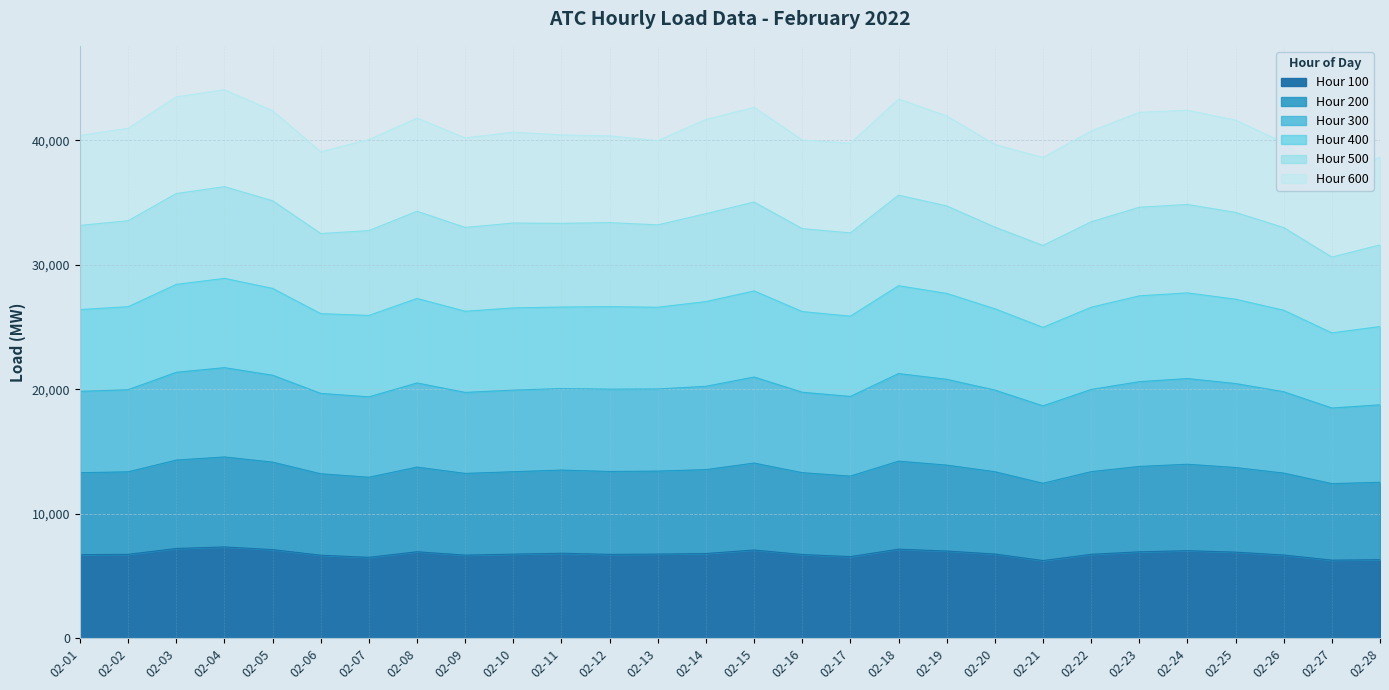

Is it true that Hour 300 equals 8828.2 at 02-27?

False